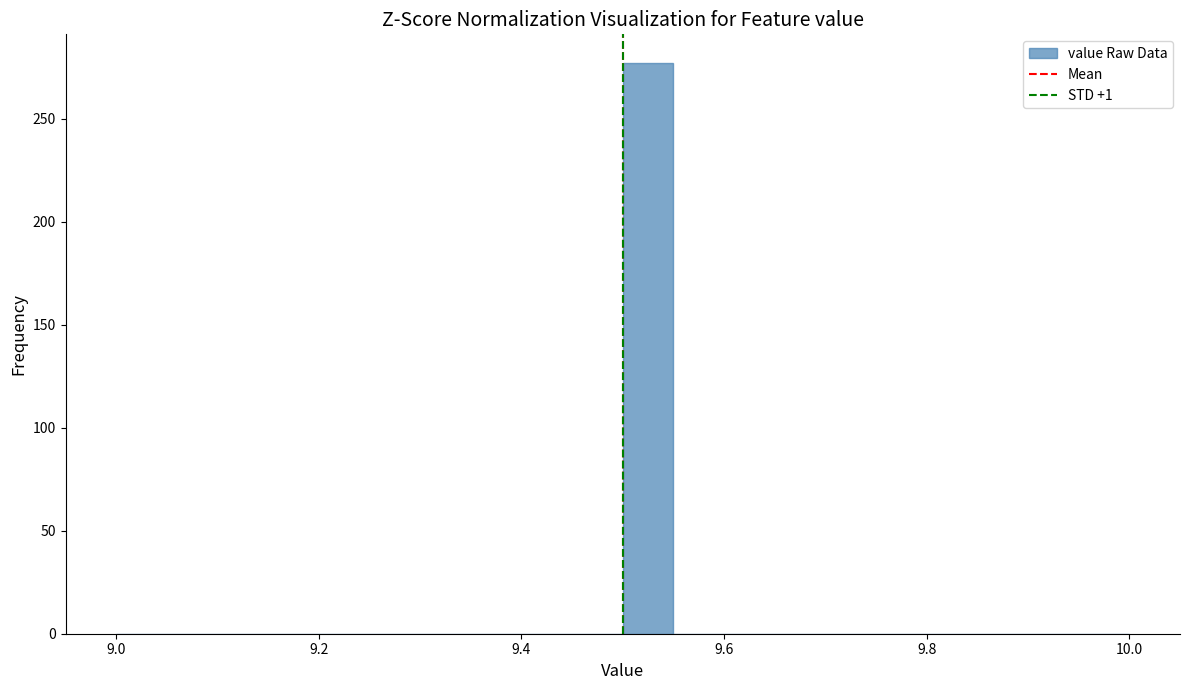

Read against the x-axis, roughly where is the centre of the tallest bar?

9.52